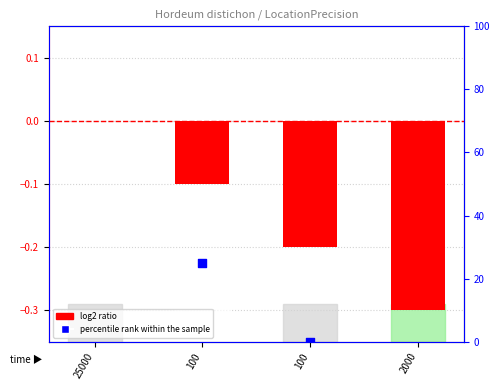

What is the total value across all series at 100?

24.9